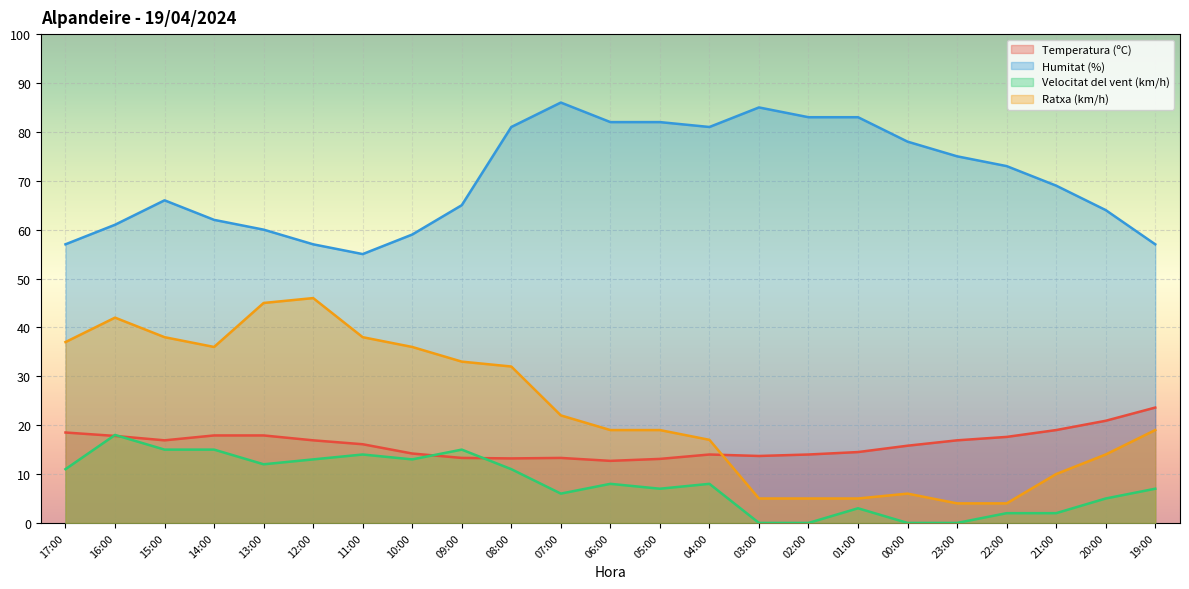

What is the label of the 1st point from the left?

17:00